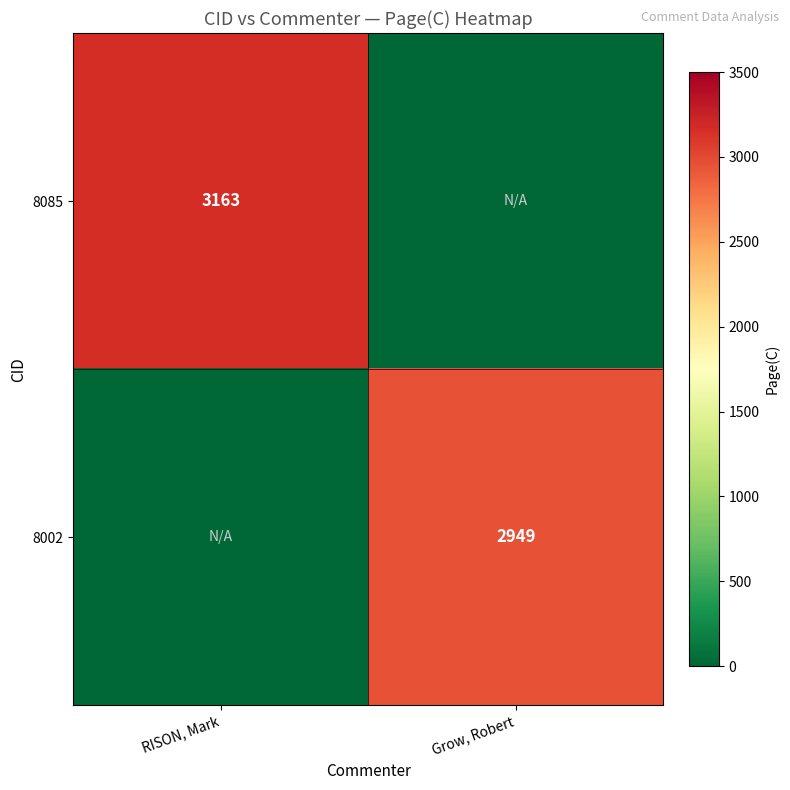

The value of 8002 at Grow, Robert is 4887. True or false?

False